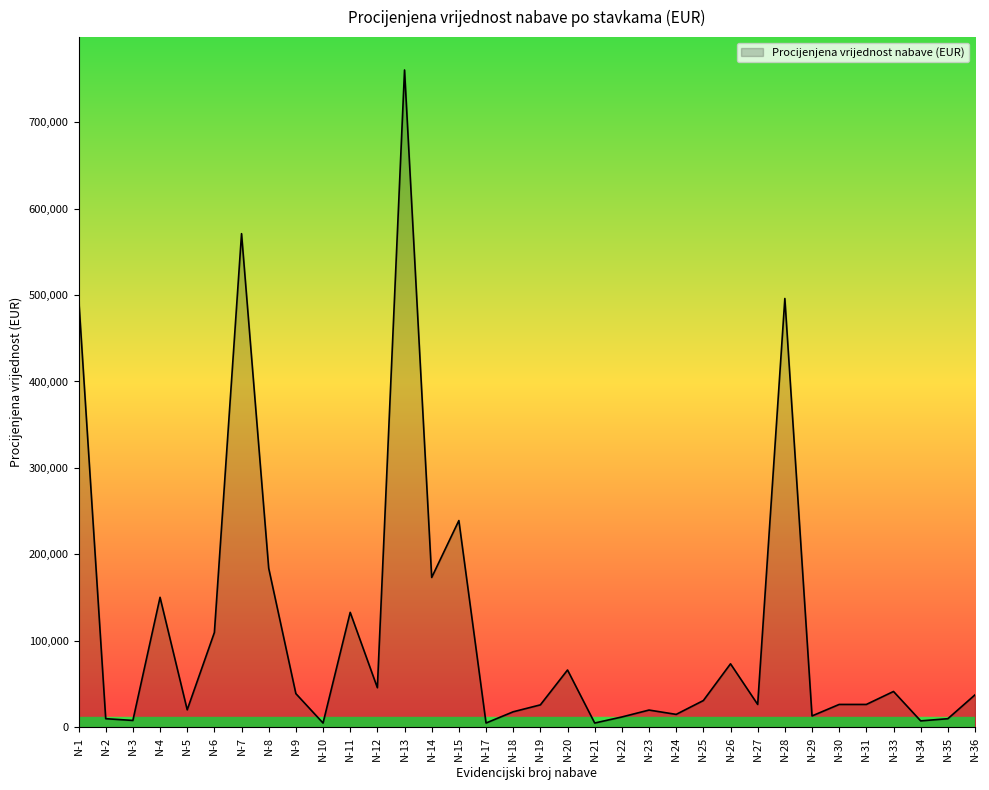

Which has a higher value, N-5 or N-9?

N-9